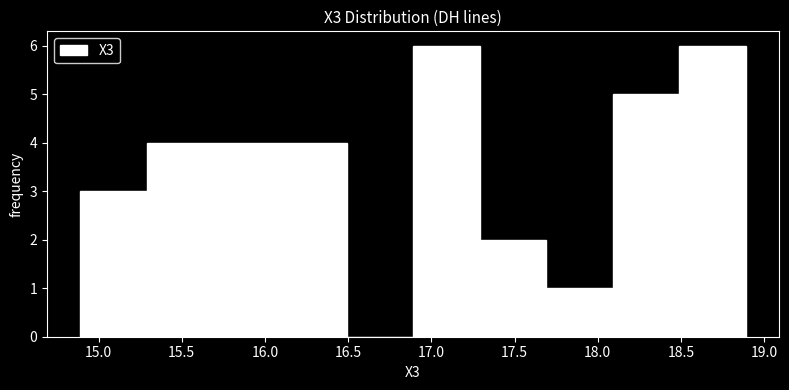

Reading left to right, transcribe this chart: for each bar, give the range it covers on the x-axis and its height. Neither the bar edges nor the heights are printed on the chart, so give them approximately, as read against the axes.

14.89 to 15.29: 3
15.29 to 15.69: 4
15.69 to 16.09: 4
16.09 to 16.49: 4
16.49 to 16.89: 0
16.89 to 17.29: 6
17.29 to 17.69: 2
17.69 to 18.09: 1
18.09 to 18.49: 5
18.49 to 18.89: 6